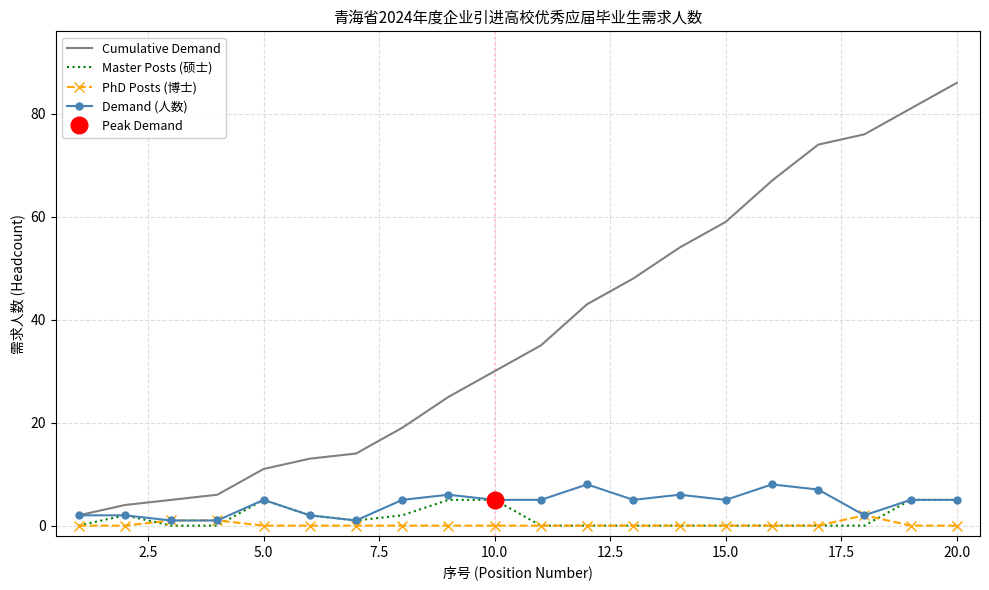

True or false: PhD Posts (博士) and Cumulative Demand cross at least once.

False